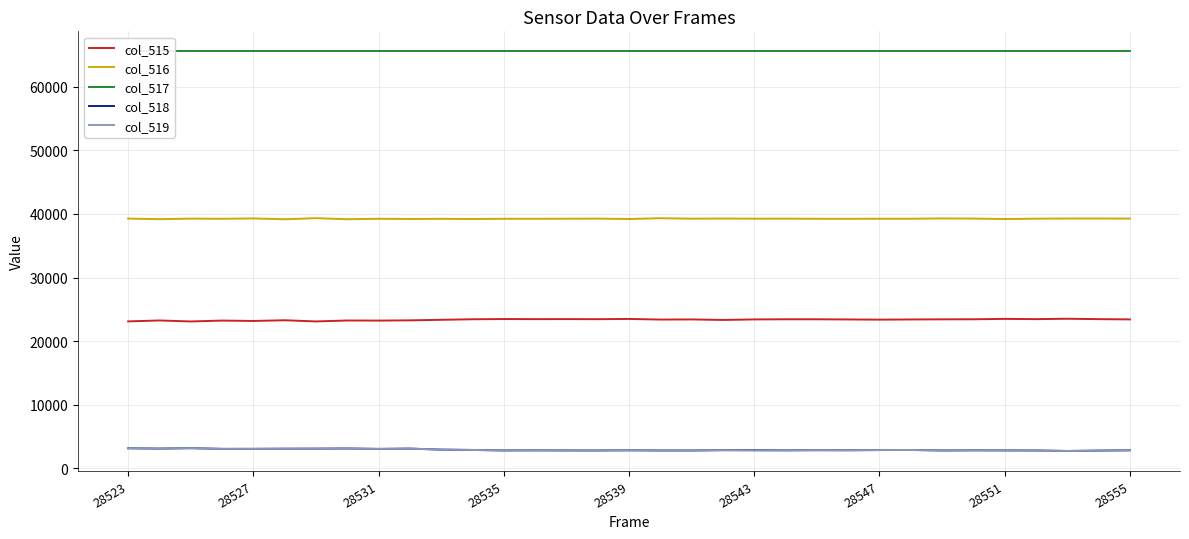

True or false: col_519 and col_515 intersect in this chart.

False